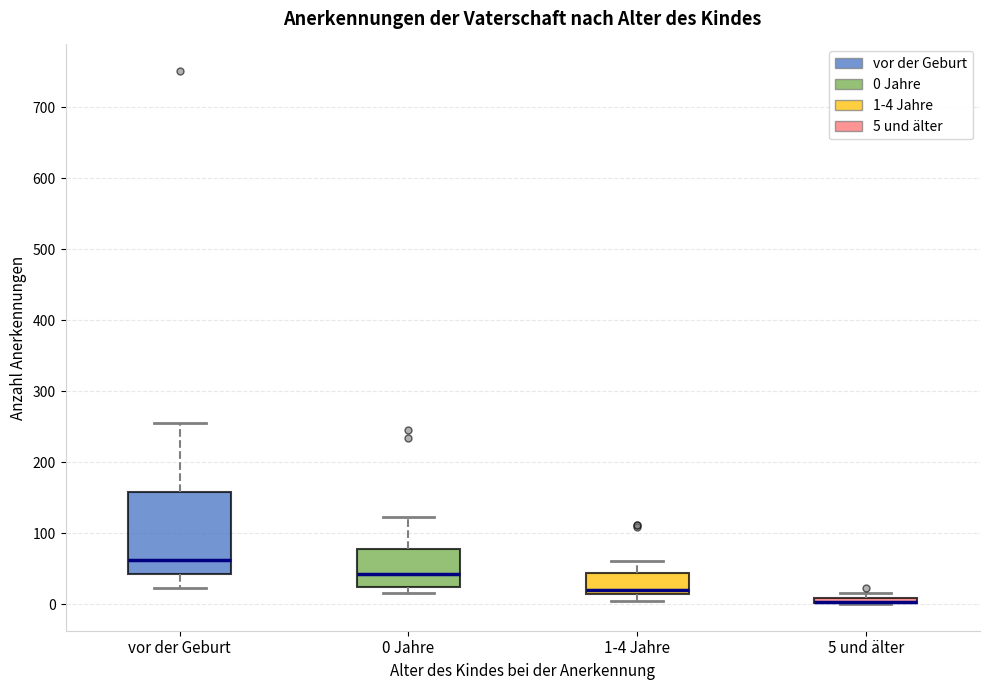

Comparing the boxes themselves (not the whiskers), which one is the tallest?

vor der Geburt